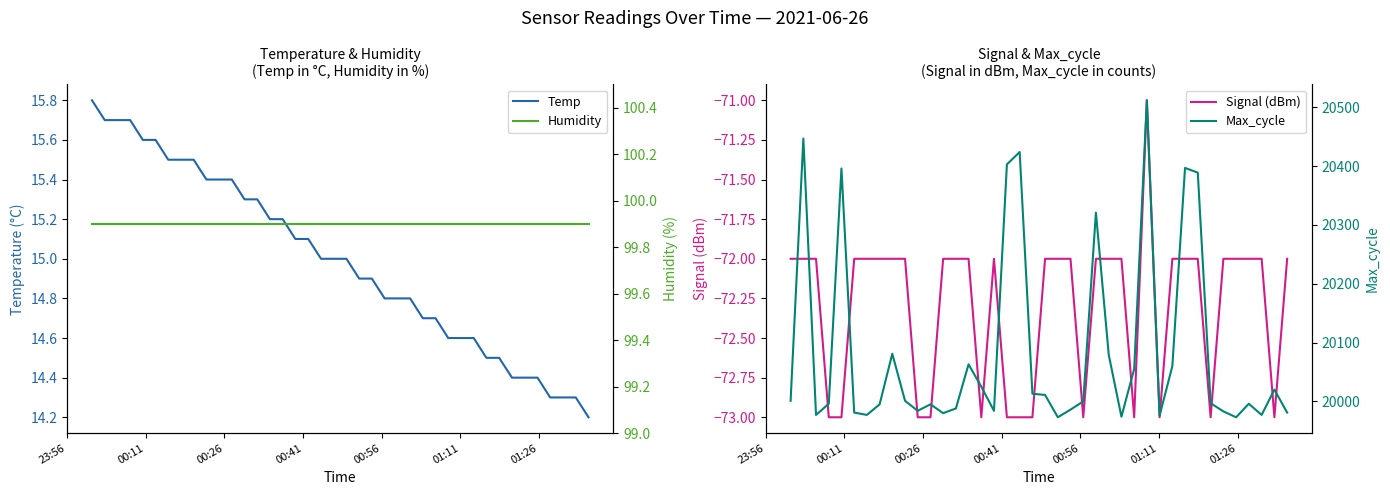

True or false: Signal (dBm) and Humidity cross at least once.

False